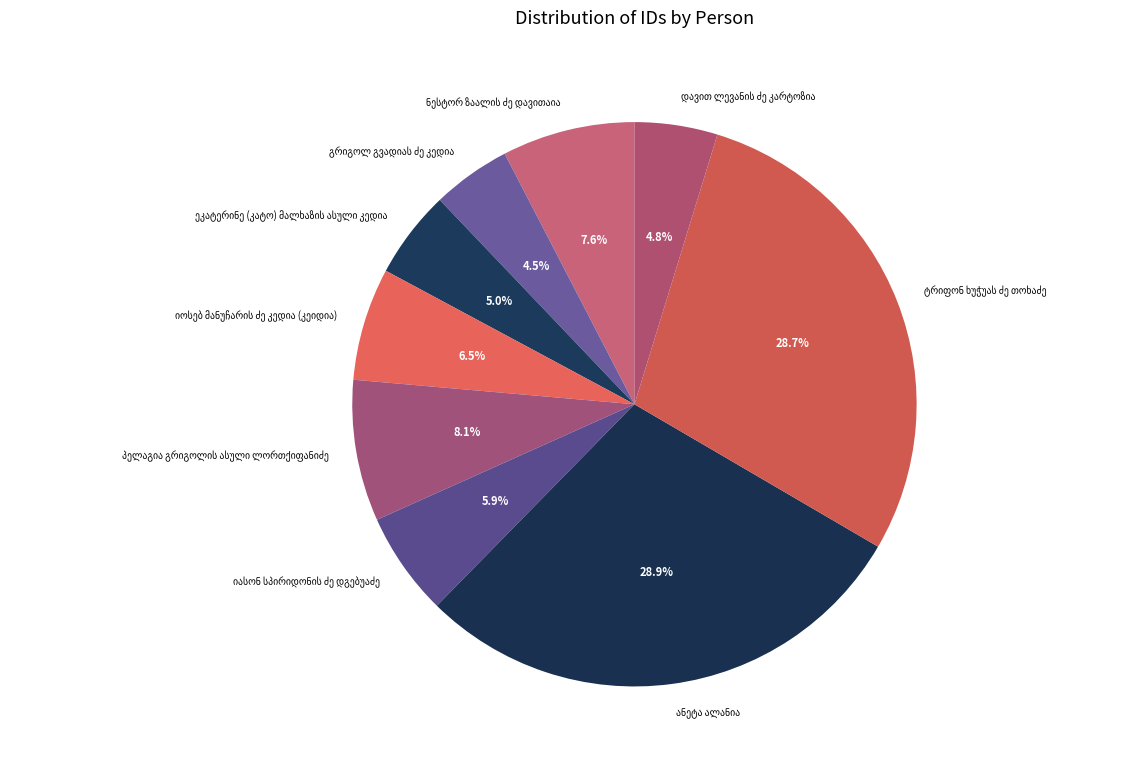

Is there a majority slice in this chart?

No